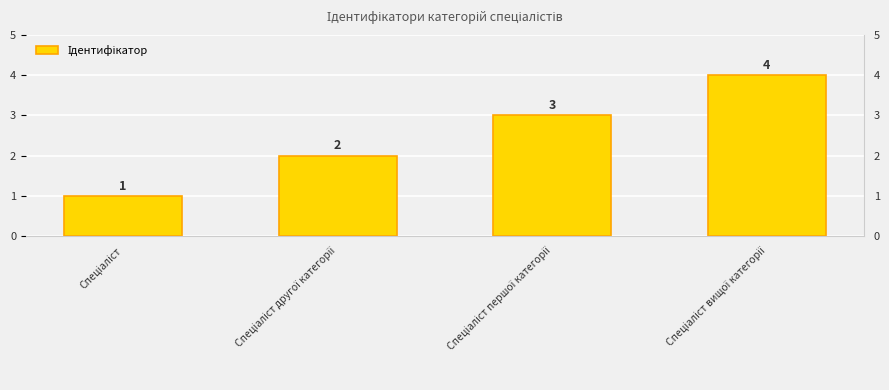

What is the ratio of the value at Спеціаліст другої категорії to the value at Спеціаліст?

2.0